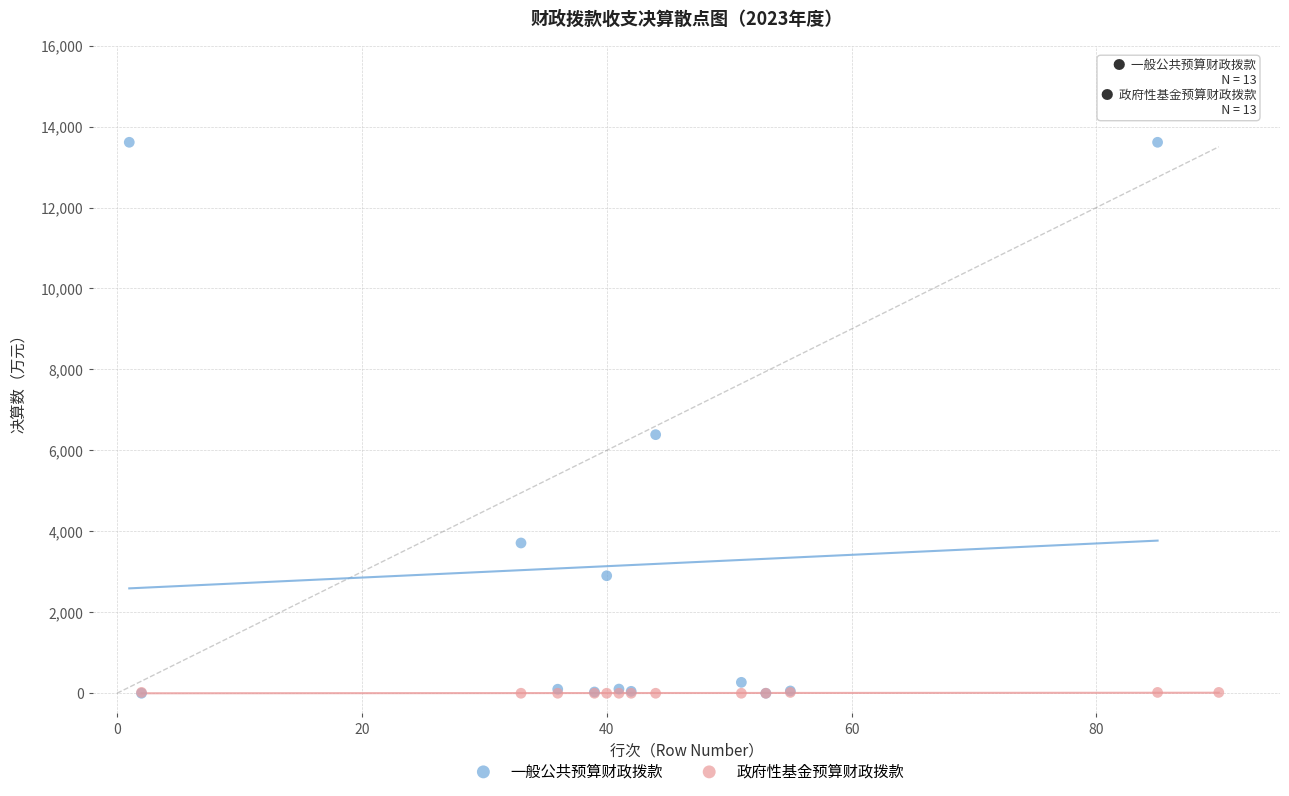

Which series has the widest spread of Y values?

一般公共预算财政拨款